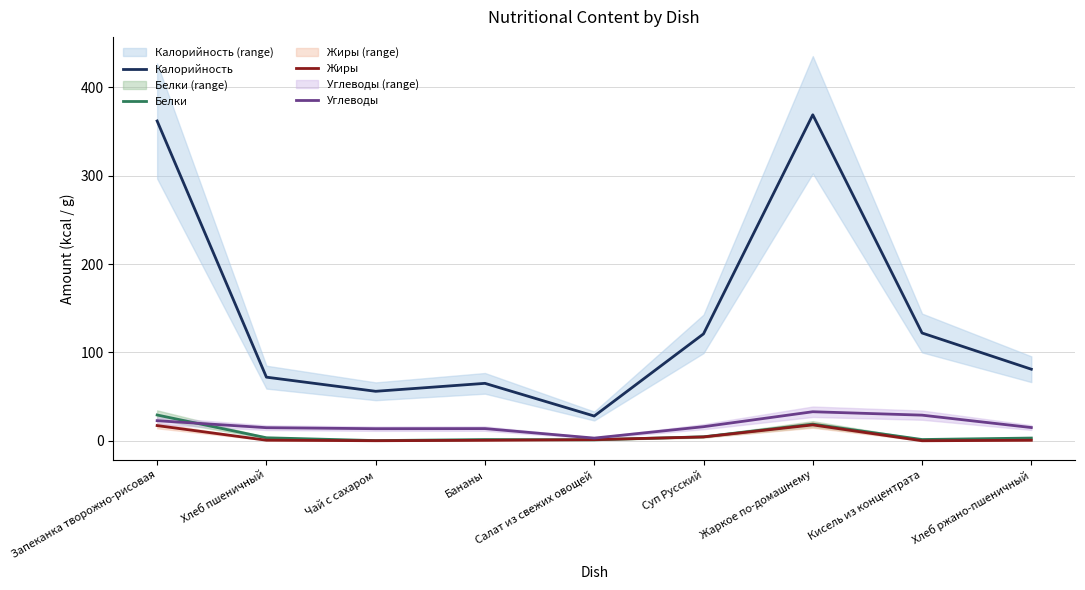

Between Бананы and Жаркое по-домашнему, which series saw the biggest shift?

Калорийность